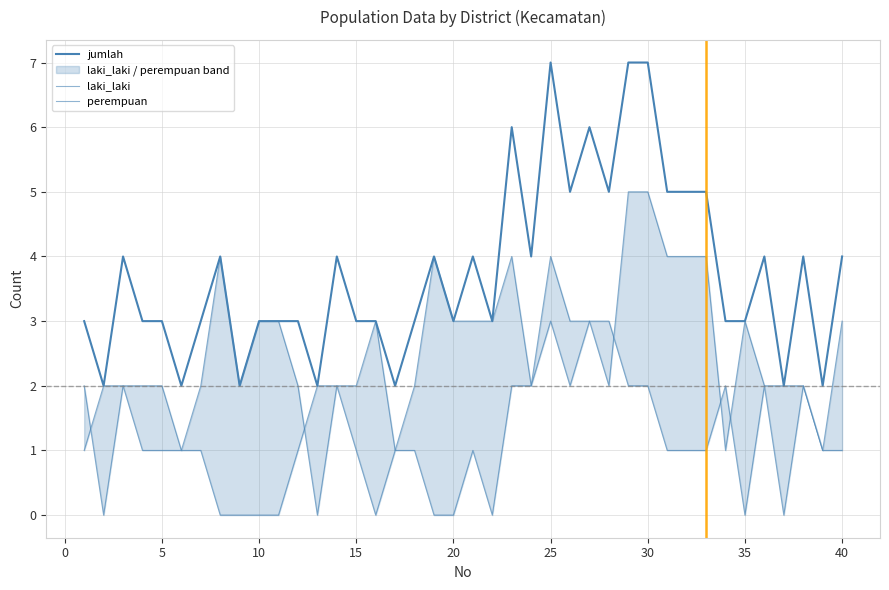

How many interior local peaks does the laki_laki series have?

6